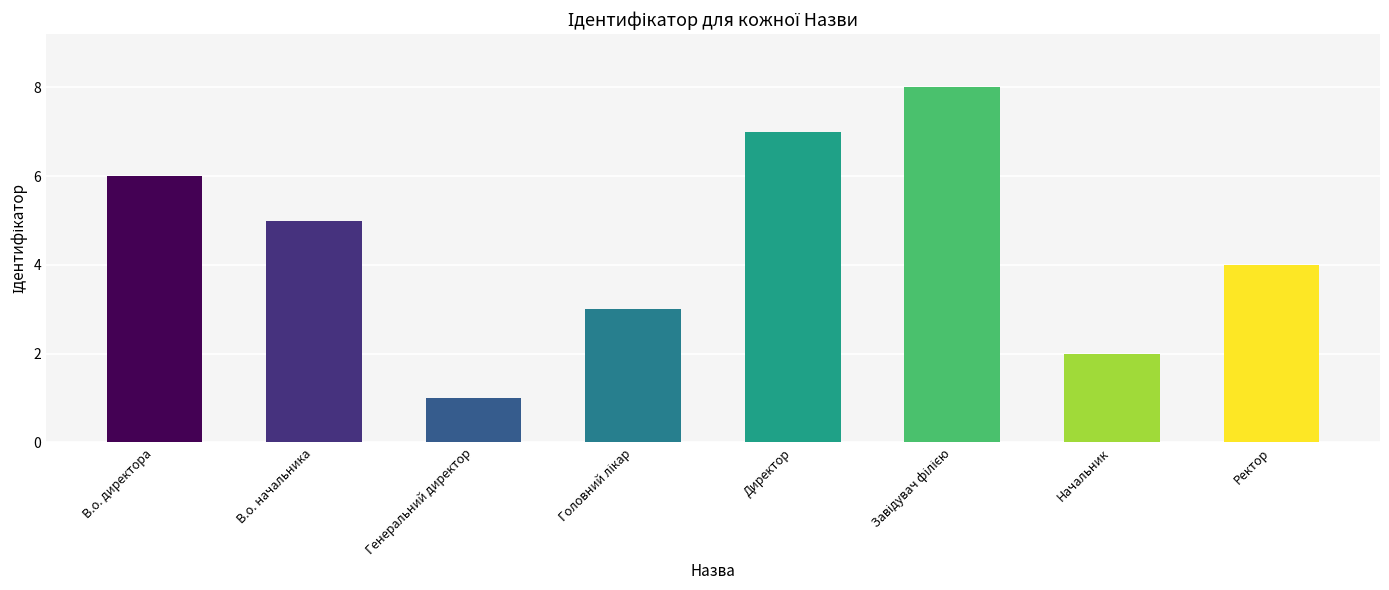

What is the change in value from Директор to Ректор?

-3